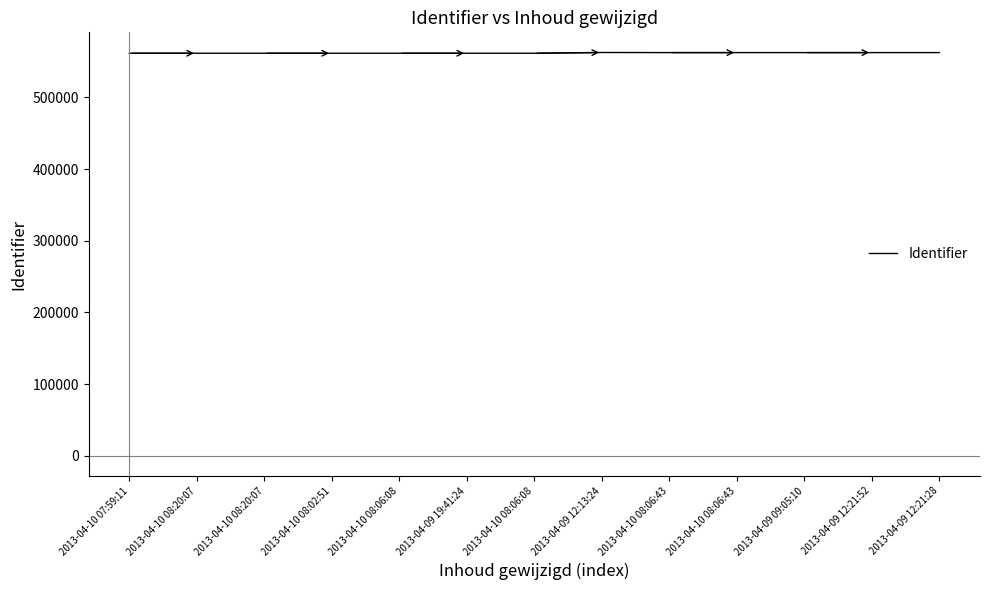

Which has a higher value, 2013-04-09 12:21:52 or 2013-04-09 09:05:10?

2013-04-09 12:21:52